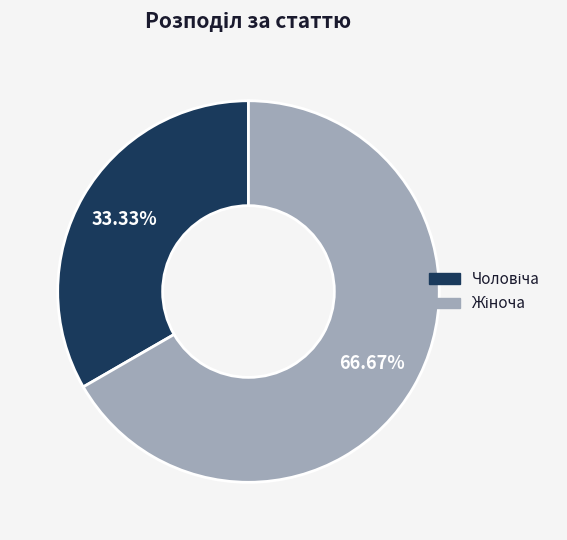

Is there any slice that represents more than half of the pie?

Yes